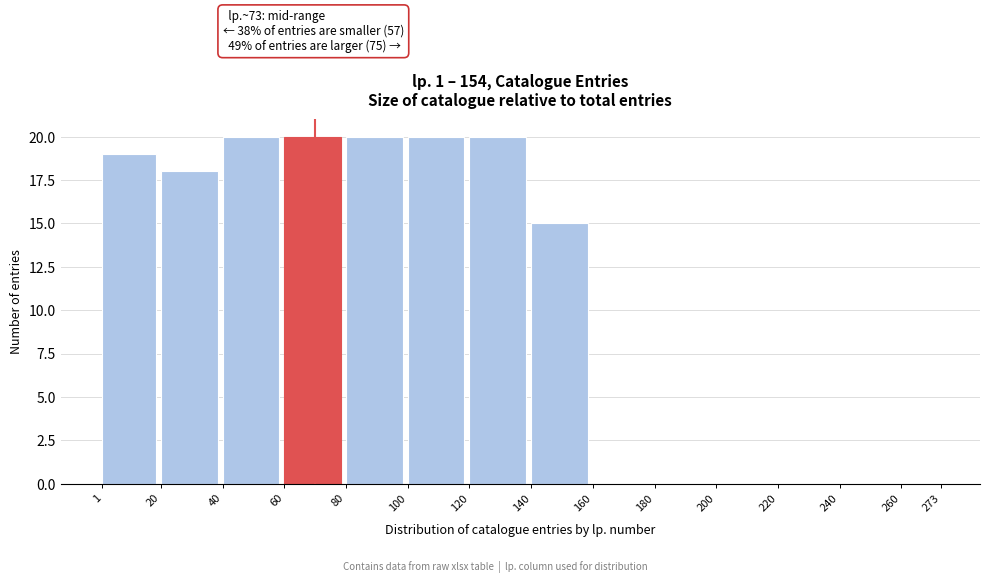

Reading left to right, extract all data points from this chart.

1=19	20=18	40=20	60=20	80=20	100=20	120=20	140=15	160=0	180=0	200=0	220=0	240=0	260=0